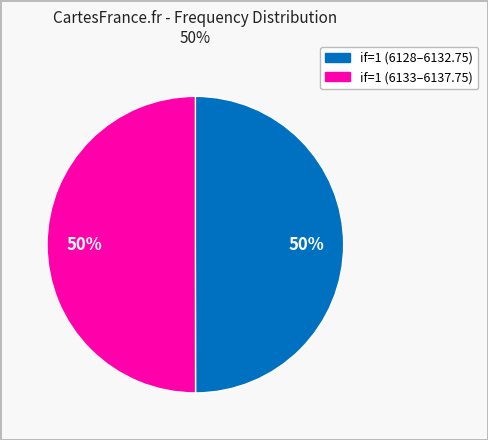

How many segments does this pie chart have?

2